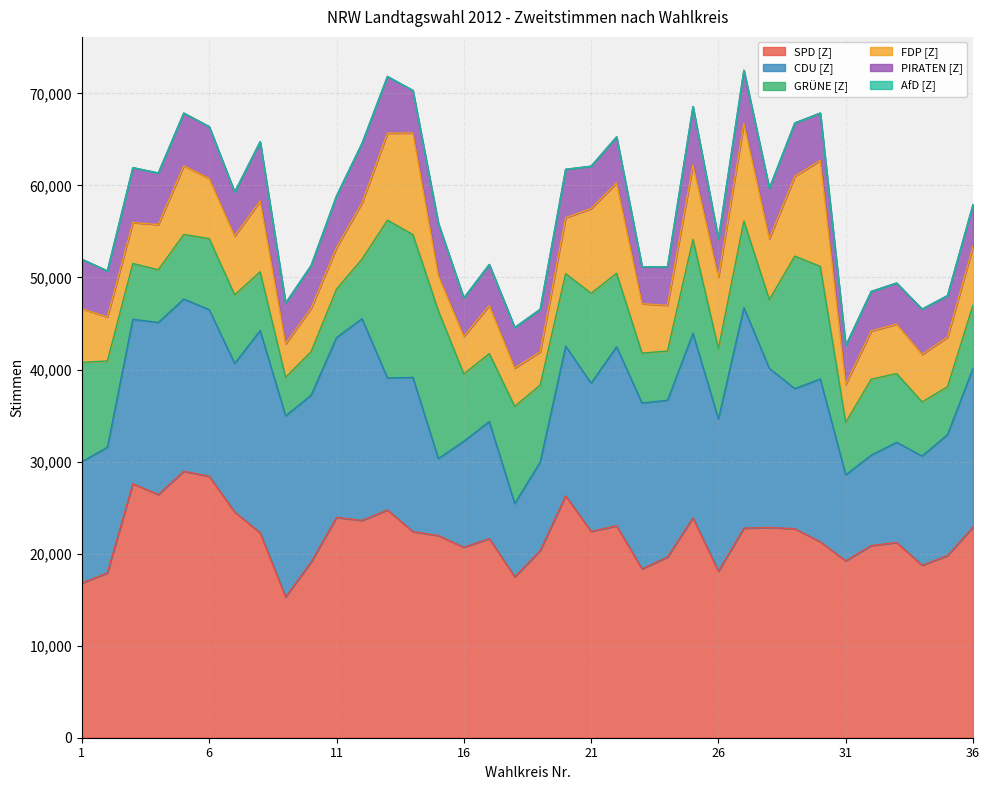

List the series in order of their peak value, highest first.

SPD [Z], CDU [Z], GRÜNE [Z], FDP [Z], PIRATEN [Z], AfD [Z]